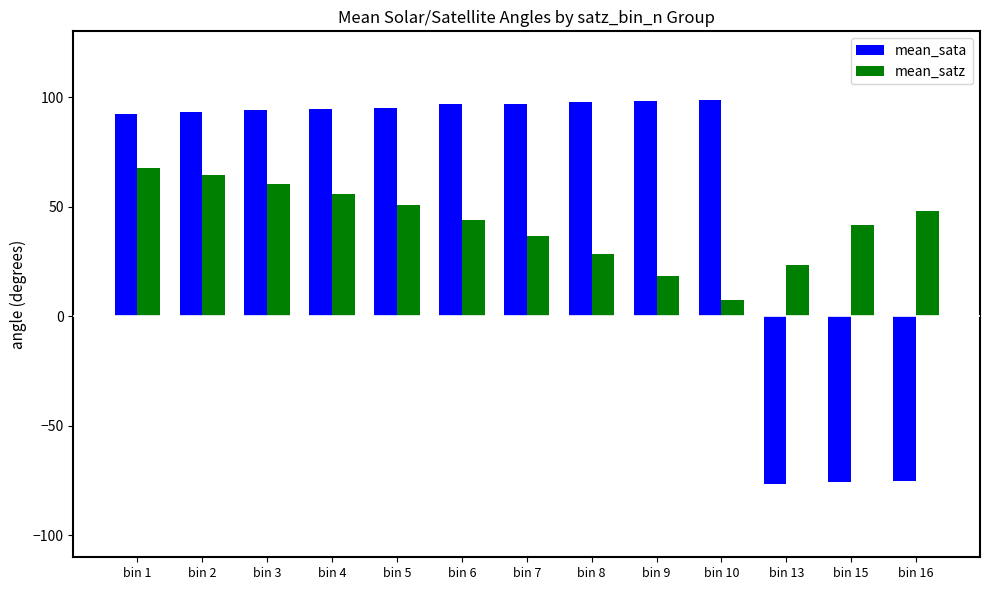

What is the value of the mean_satz bar at the 5th from the left?

50.5